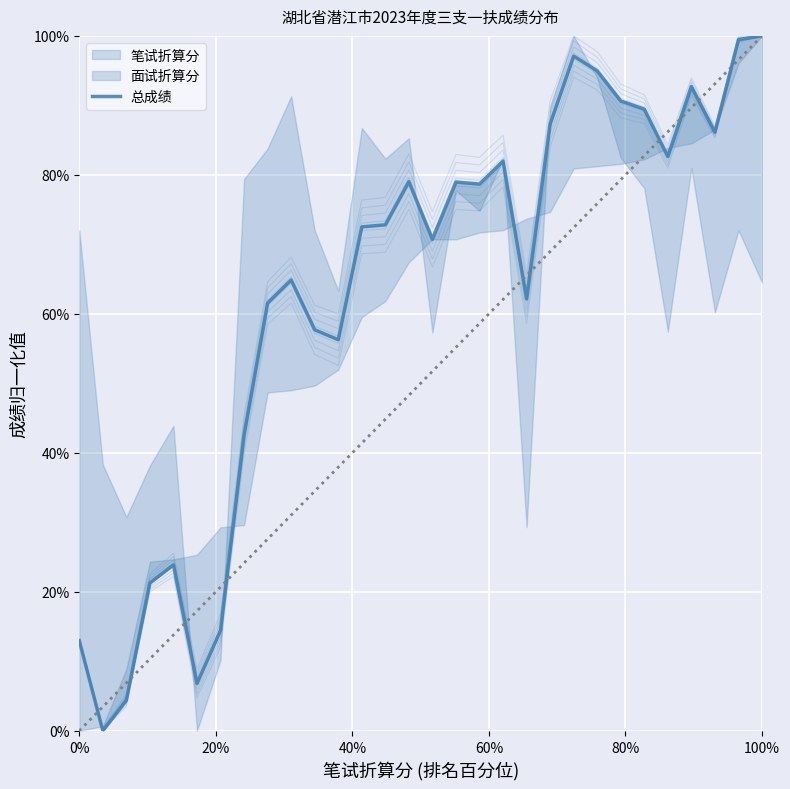

How many interior local valleys (lower than both neighbors) does the data have?

8